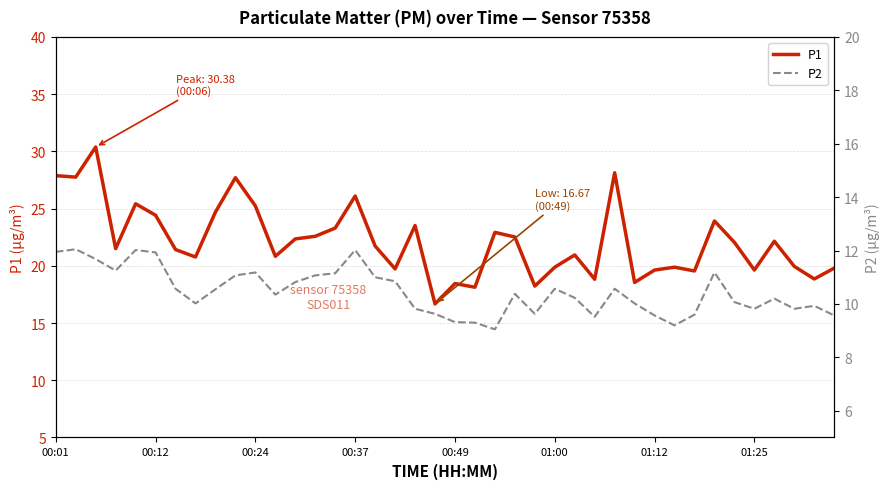

How many distinct data groups are displayed?

2